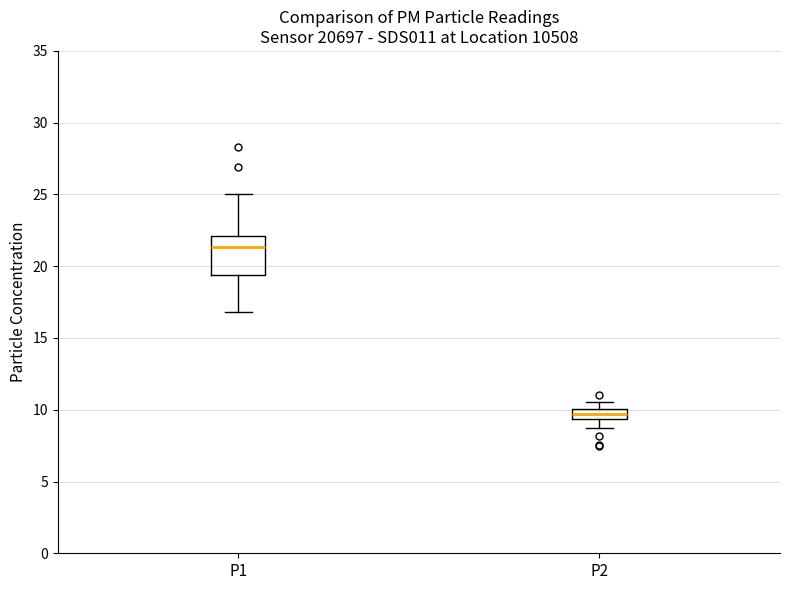

Where does the median line of the box for P1 sit on the y-axis? The values are not printed on the chart, so give them approximately, as read against the axis.

21.5